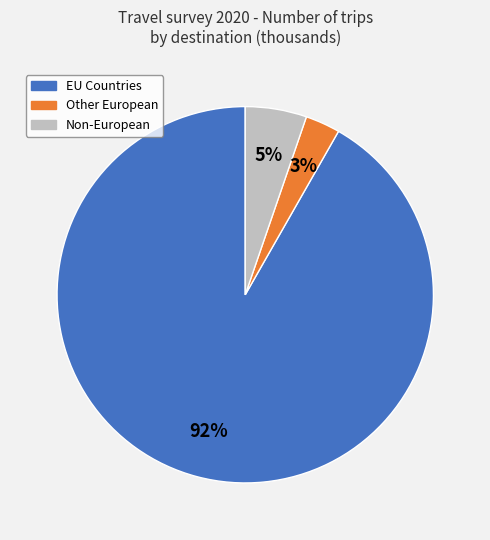

How many segments does this pie chart have?

3